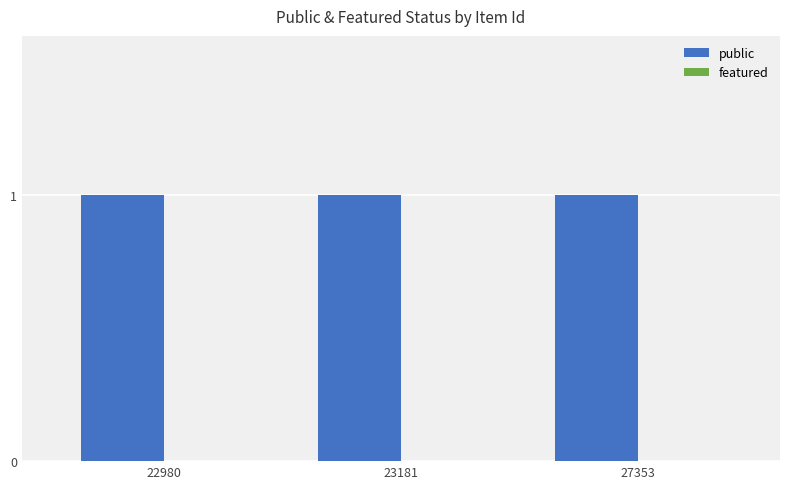

At which label does public reach its minimum?

22980